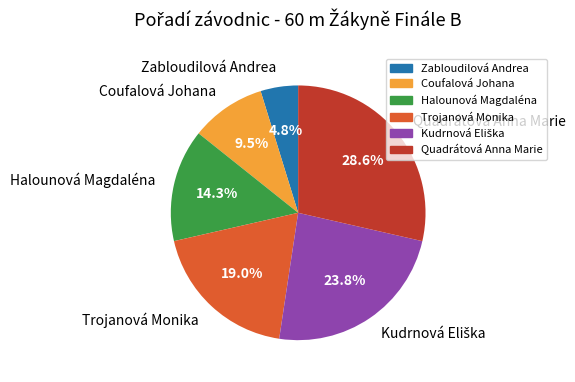

Which slice is the largest?

Quadrátová Anna Marie